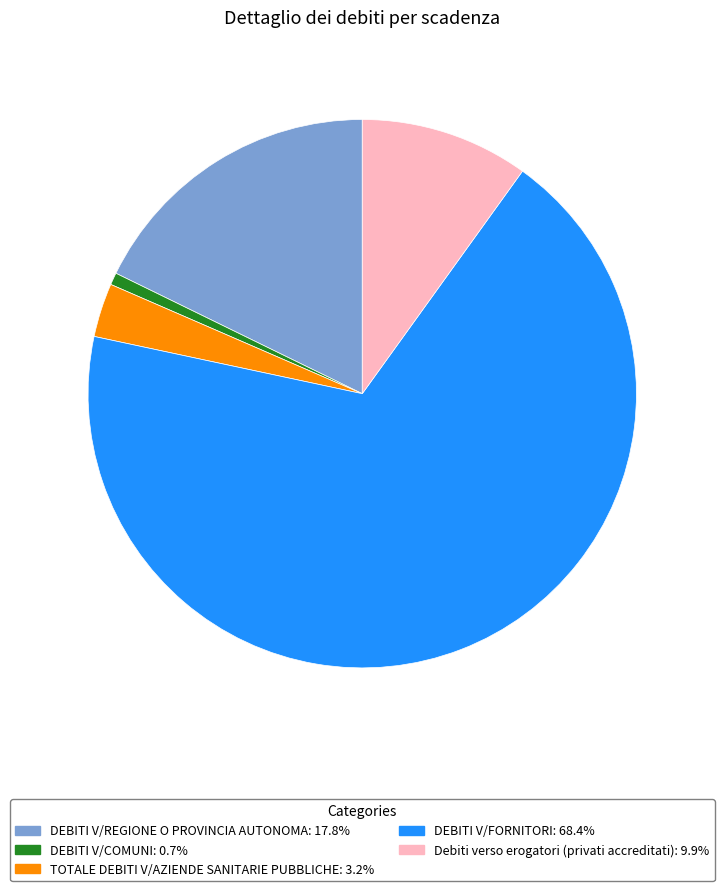

Which slice is the smallest?

DEBITI V/COMUNI